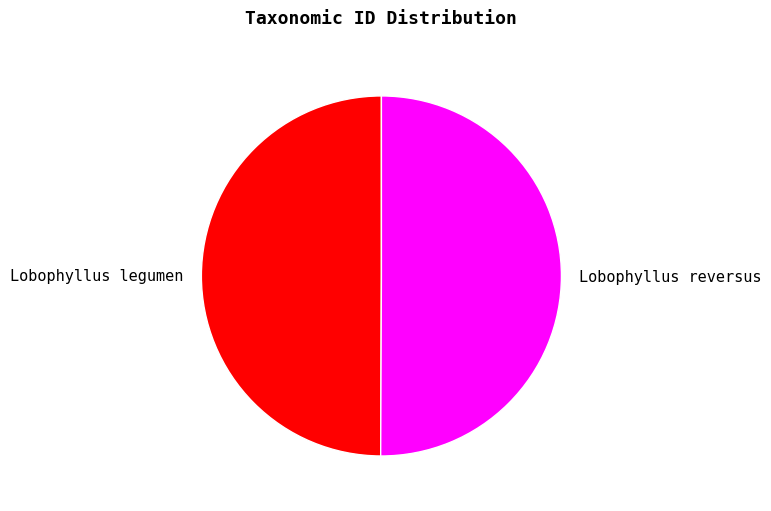

Is it true that Lobophyllus legumen is 63% of the pie?

False